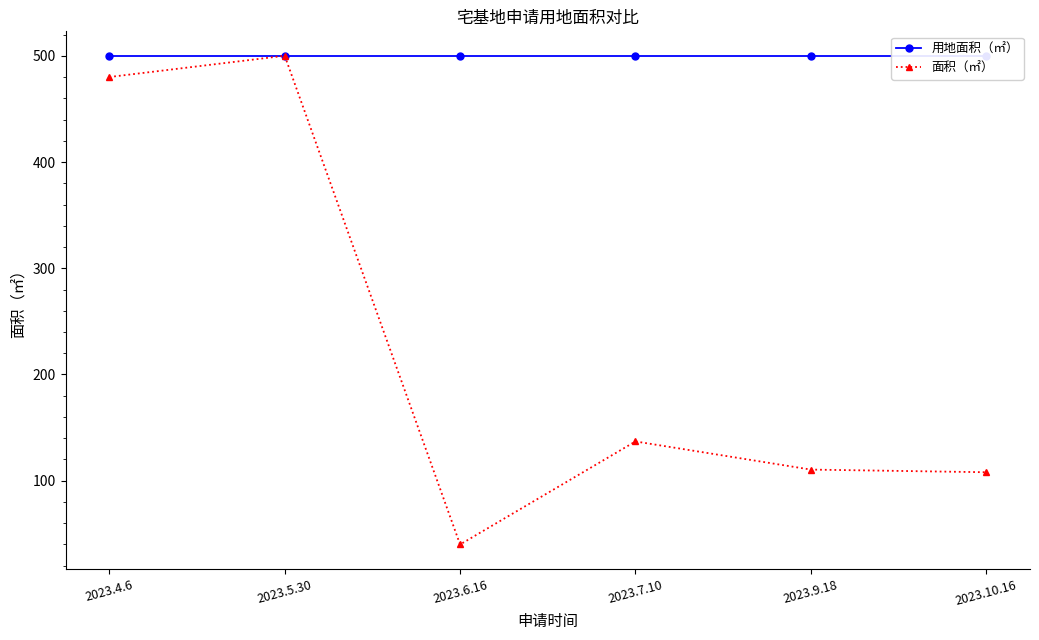

Where does the 面积（㎡） series first go above 137?

2023.4.6